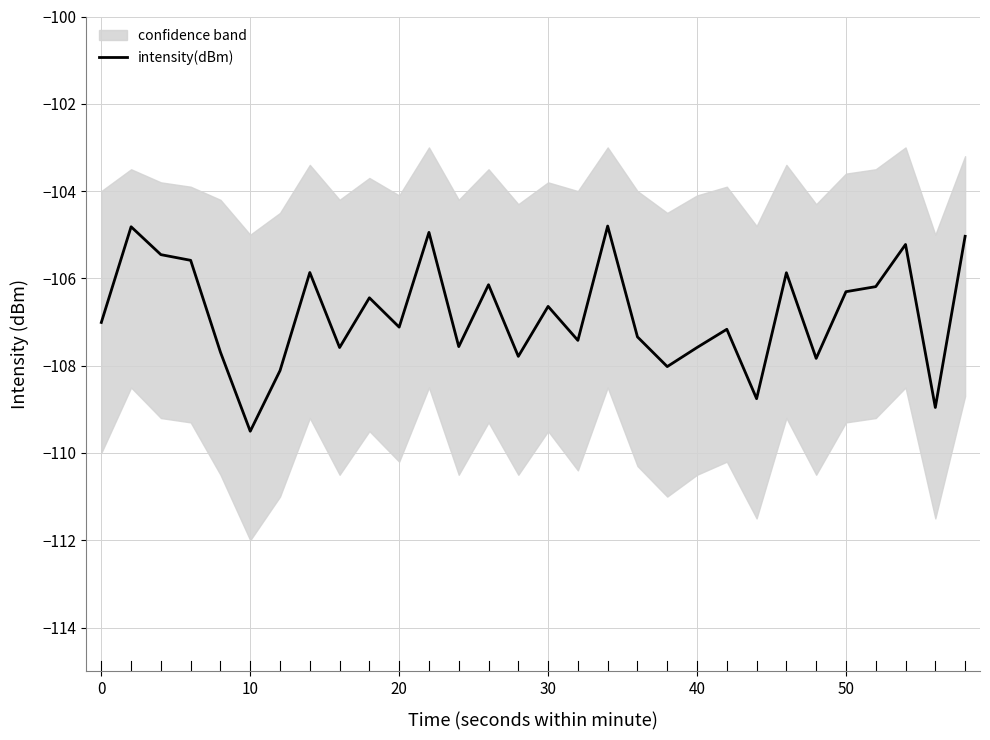

What is the highest value of the intensity(dBm) series?

-104.8